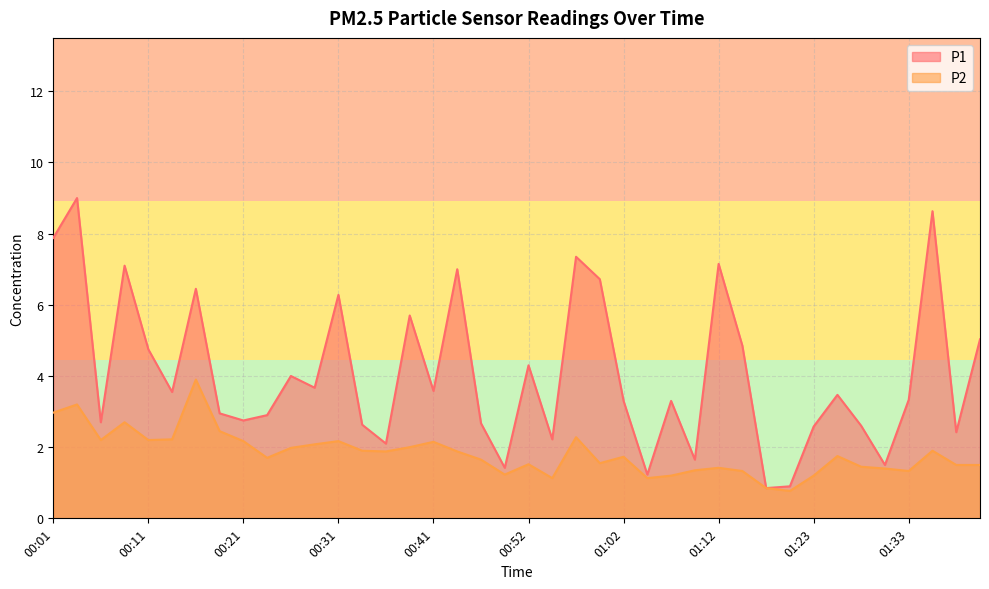

What is the sum of the P2 values at 00:26 and 00:19?

4.4